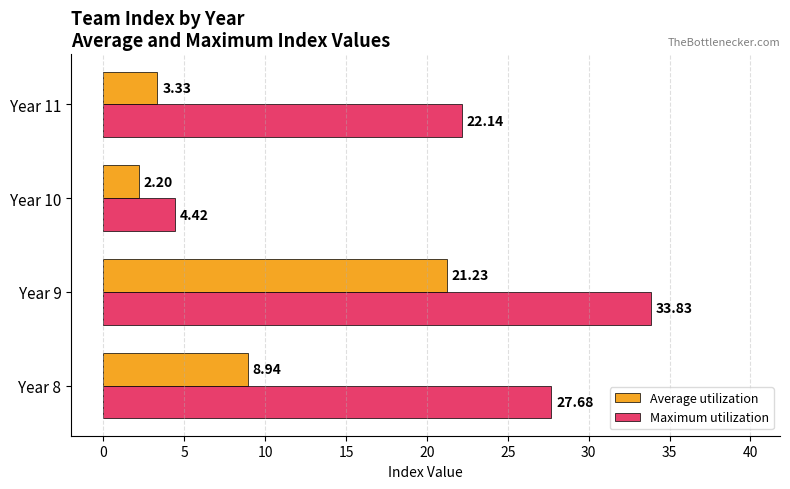

At how many categories does at least one series exceed 6?

3